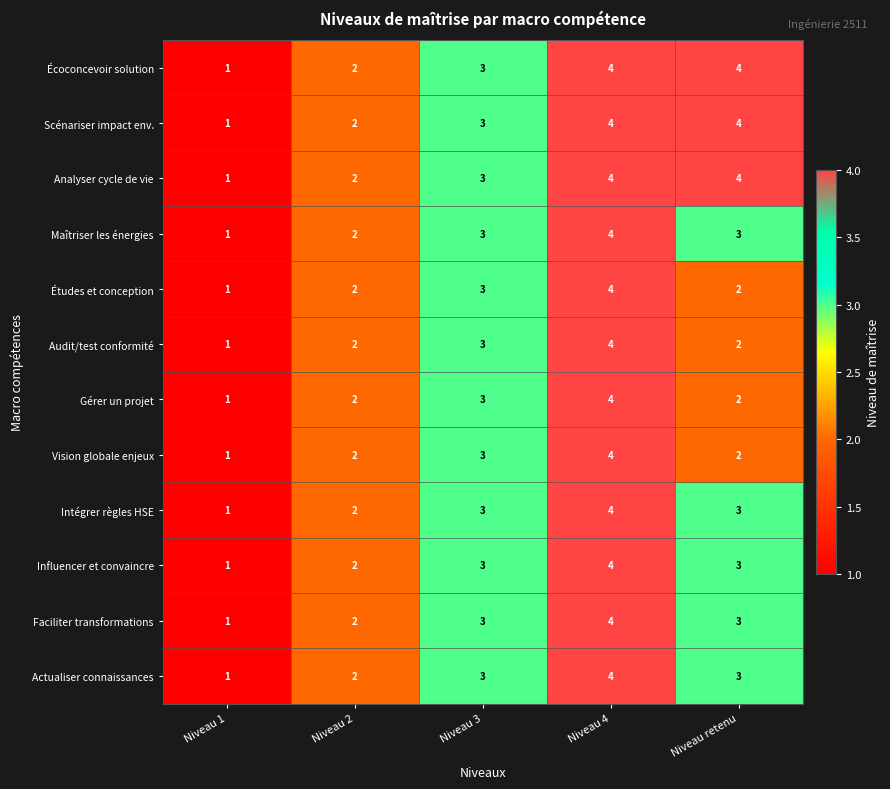

Read the Actualiser connaissances value at Niveau retenu.

3